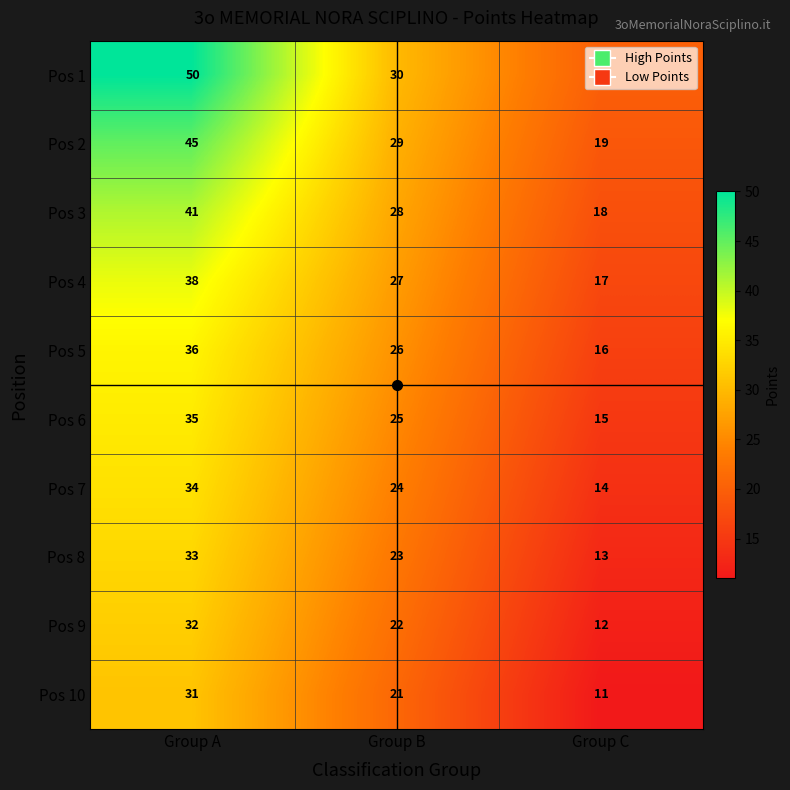

What is the difference between the second highest and minimum values in the Pos 3 series?

10